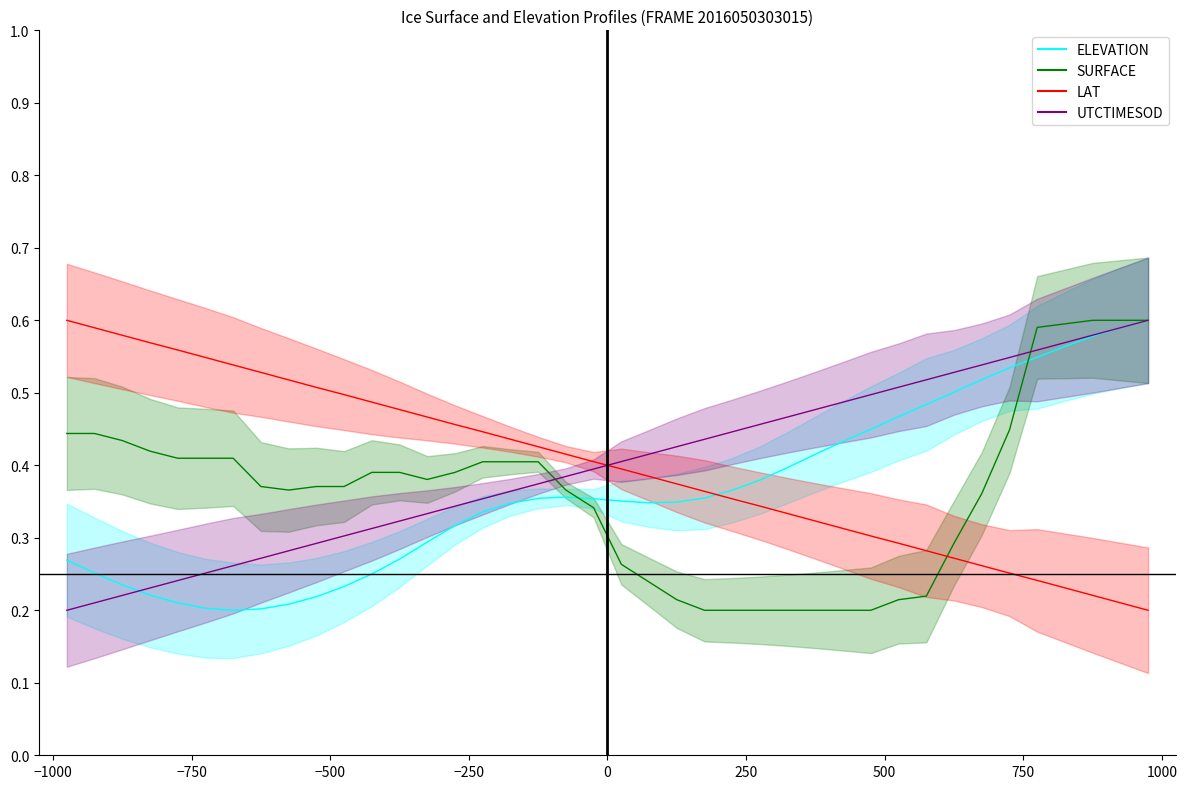

What is the average value of the LAT series?

0.4